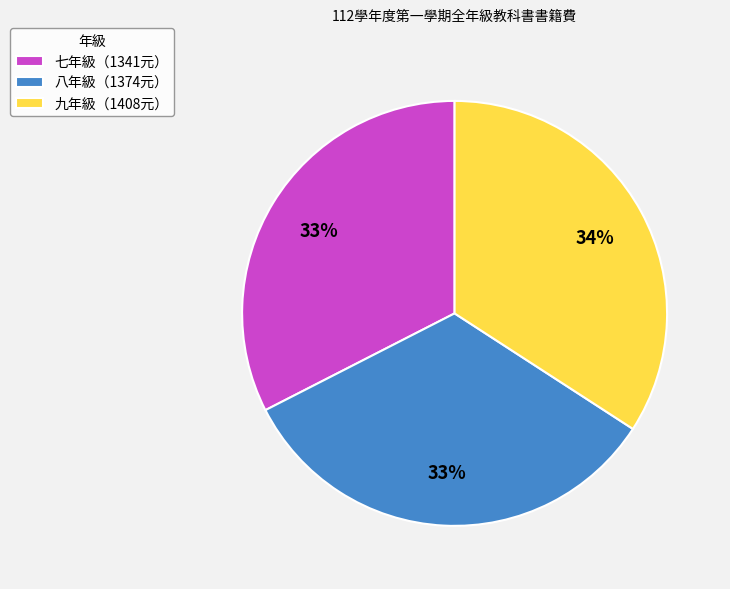

The 八年級（1374元） slice represents 33% of the pie. True or false?

True